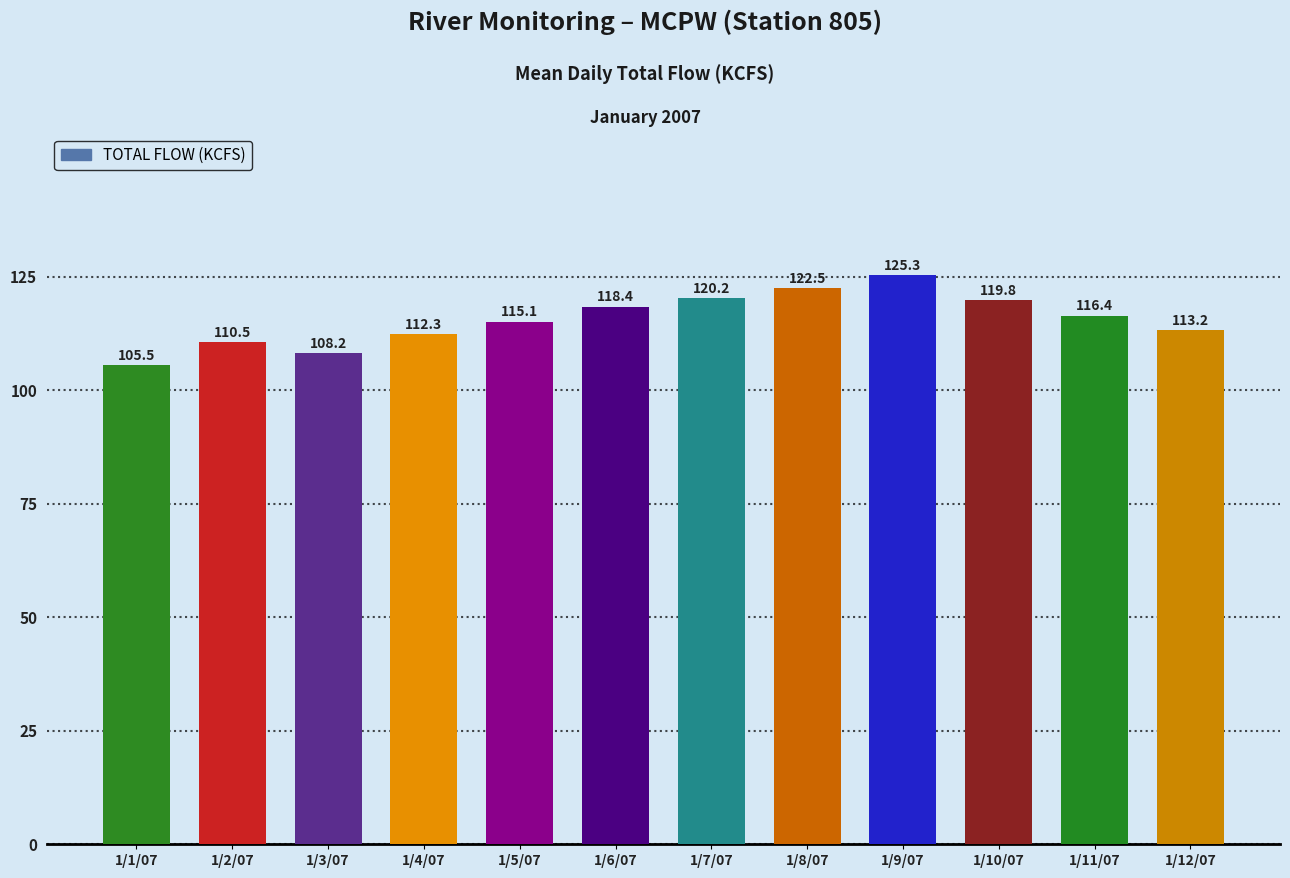

How many bars are there in total?

12